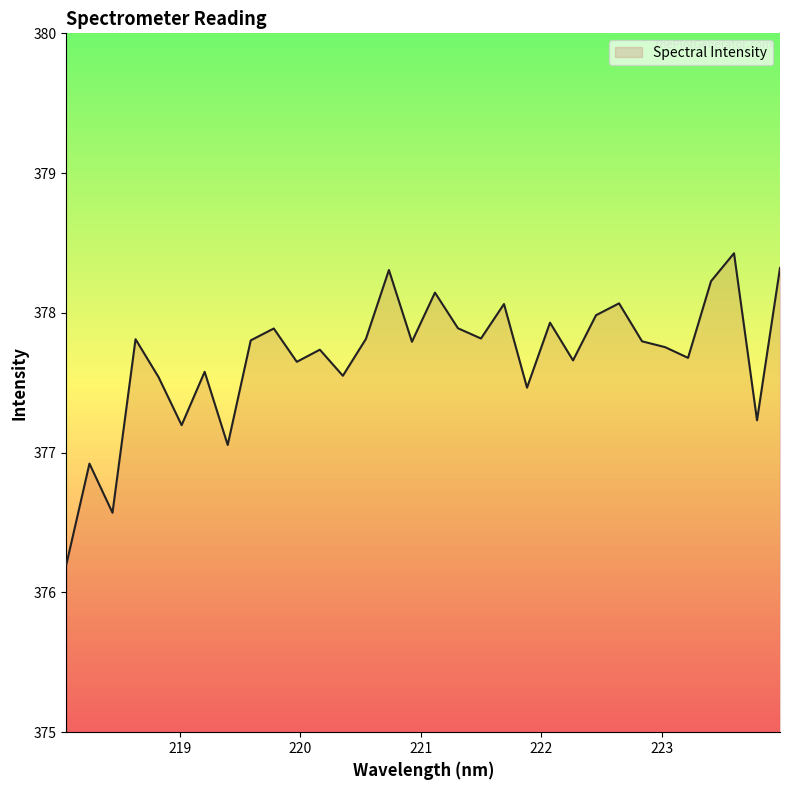

What is the smallest value displayed?

376.2